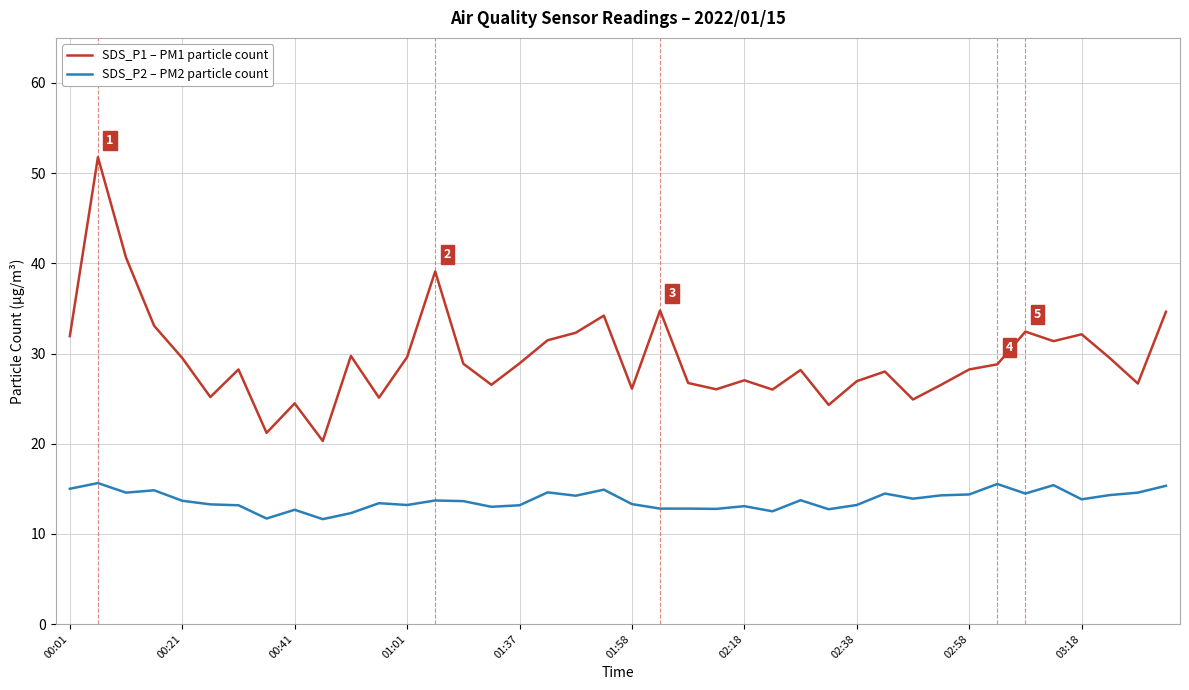

True or false: SDS_P1 – PM1 particle count and SDS_P2 – PM2 particle count cross at least once.

False